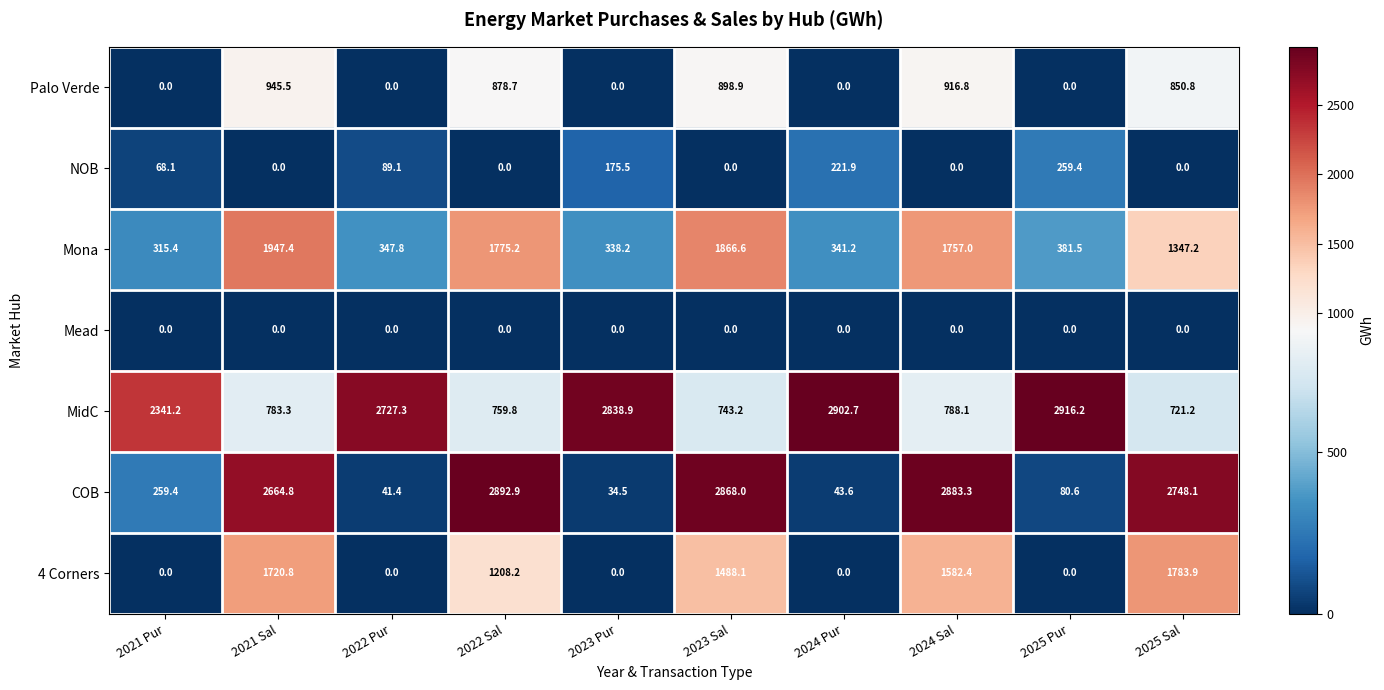

Is it true that MidC equals 510.2 at 2021 Sal?

False